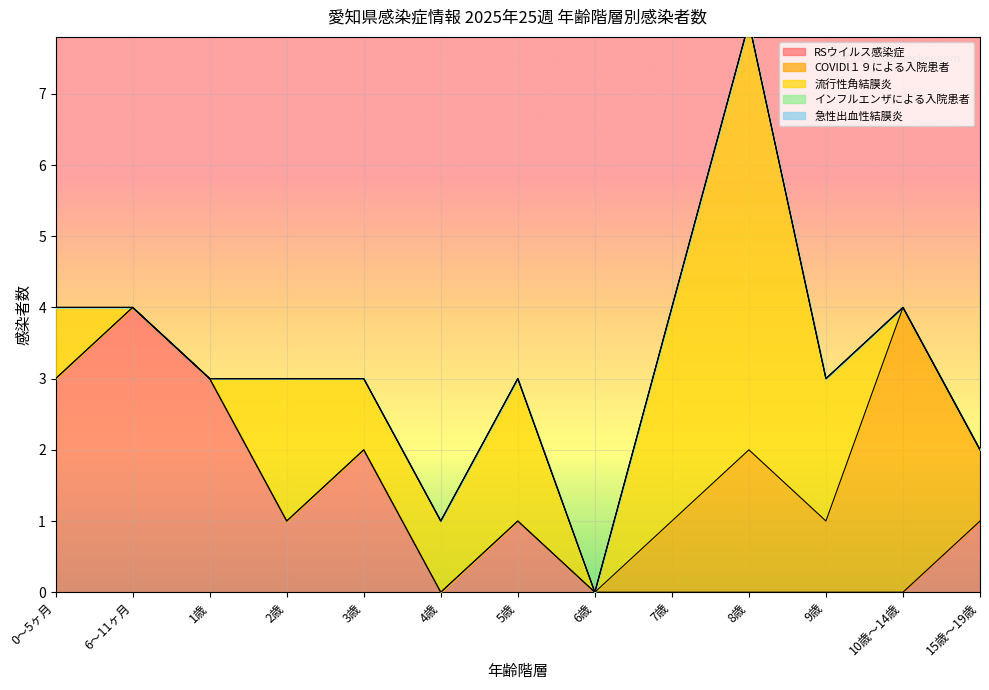

What is the sum of all 流行性角結膜炎 values?

18